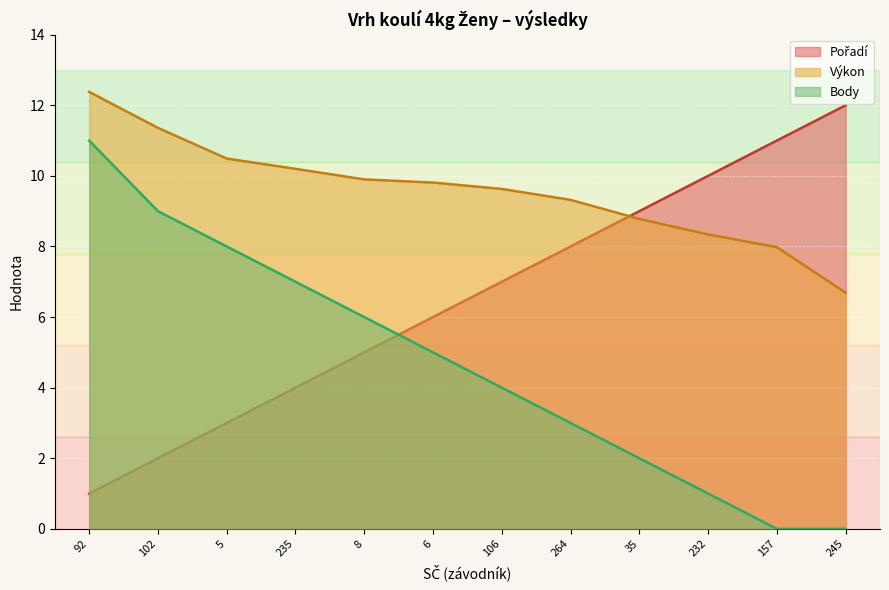

At which category is the sum across all series the highest?

92